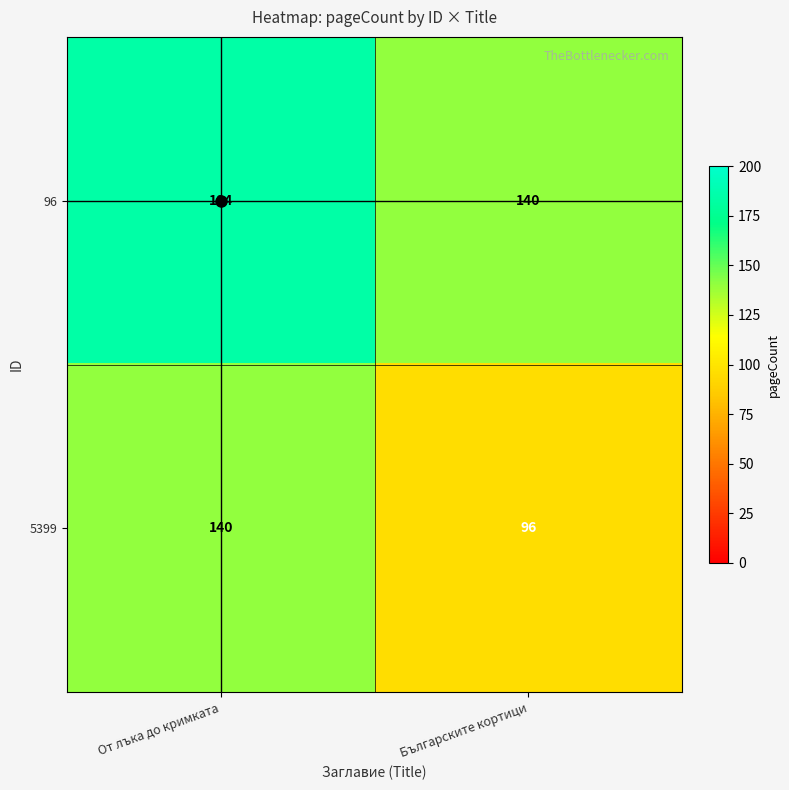

What is the difference between the maximum and minimum values in the 96 series?

44